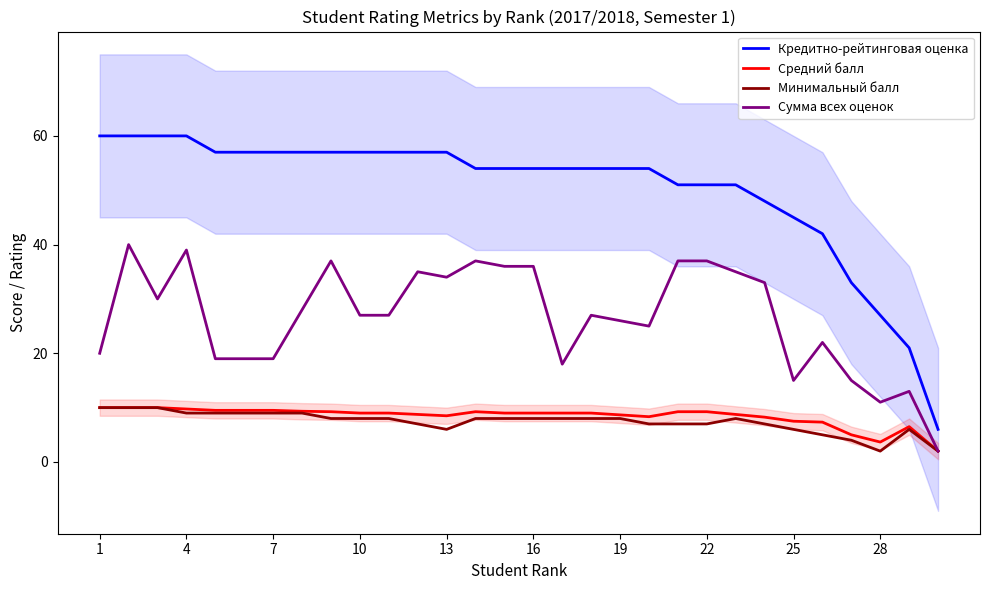

At which category does the chart reach its peak across all series?

1